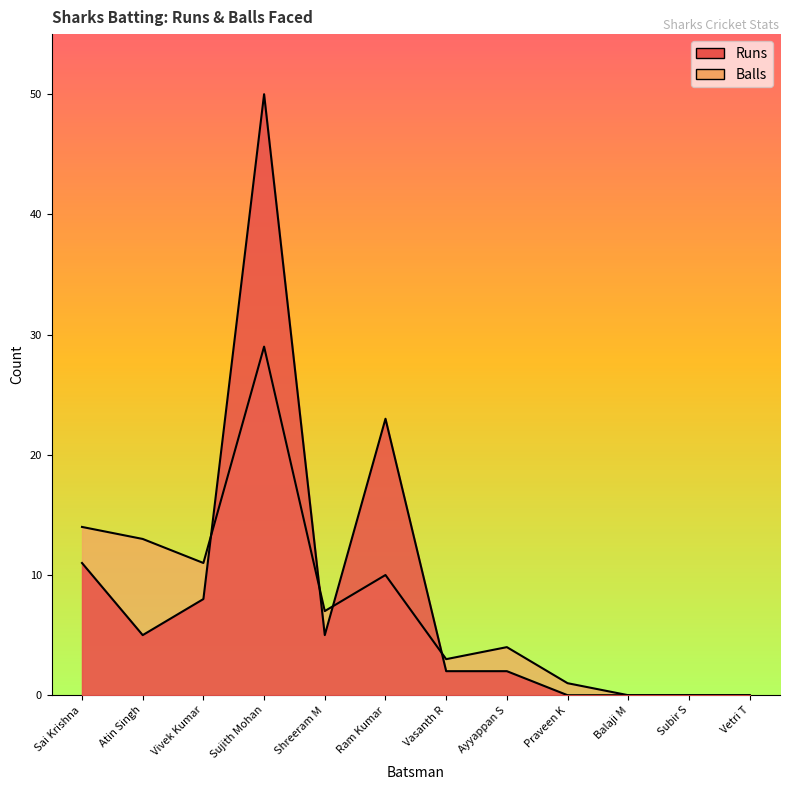

True or false: Runs has a value of 8 at Vivek Kumar.

True